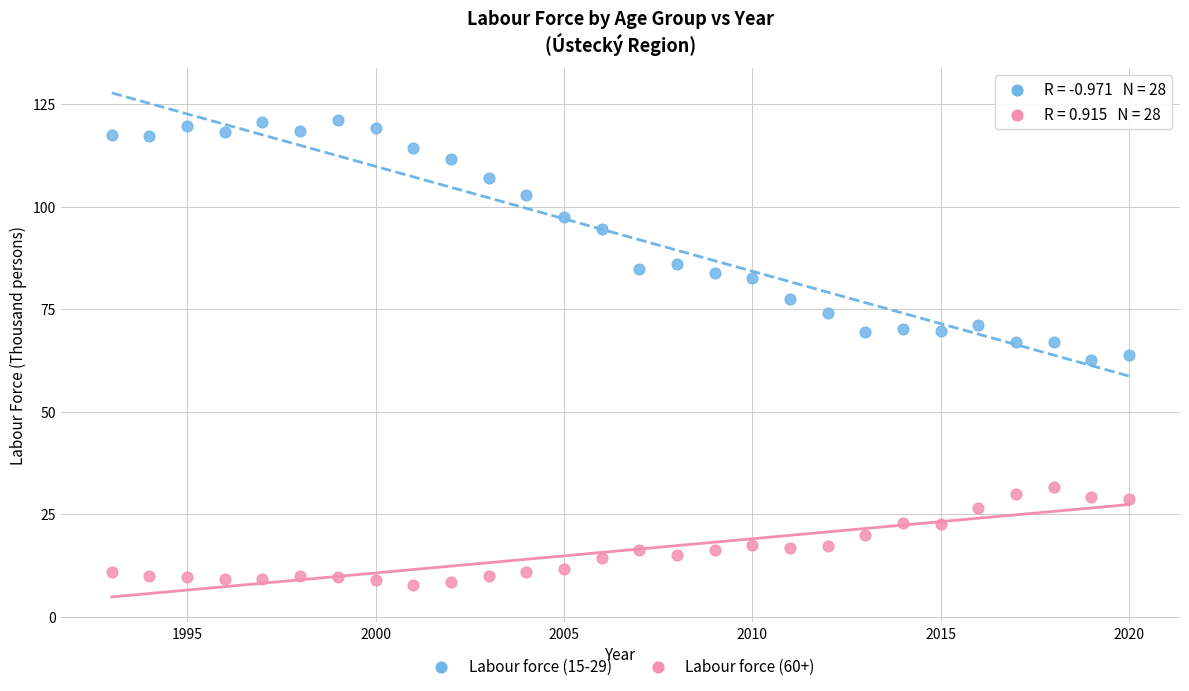

What is the X range (max minus min) for the scatter plot?

27.0